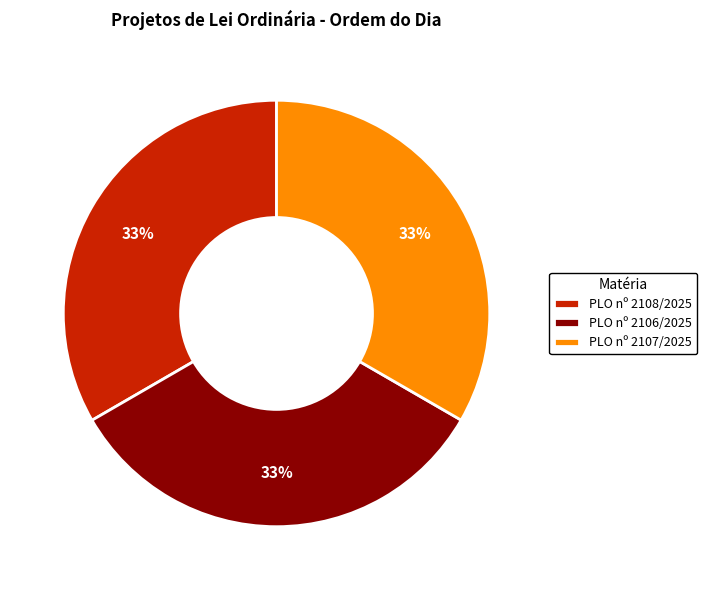

What percentage is the PLO nº 2107/2025 slice, to the nearest percent?

33%